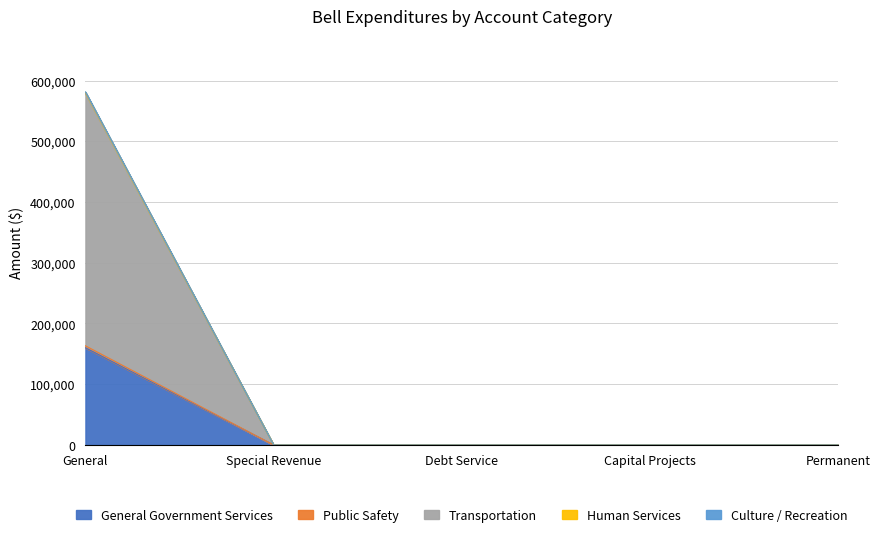

Reading left to right, transcribe all the data shown in this chart.

General Government Services: 159976	0	0	0	0
Public Safety: 163223	0	0	0	0
Transportation: 578262	0	0	0	0
Human Services: 580662	0	0	0	0
Culture / Recreation: 581282	0	0	0	0